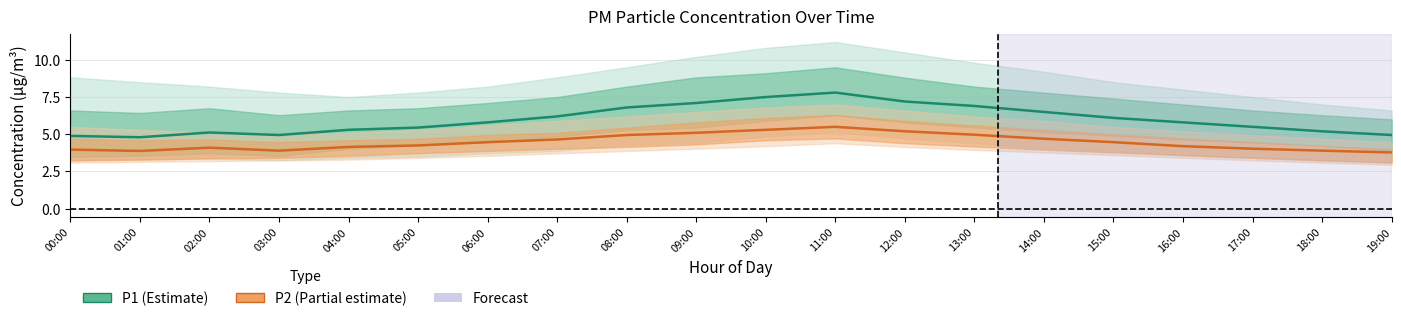

At which category does P1 reach its first local valley?

01:00